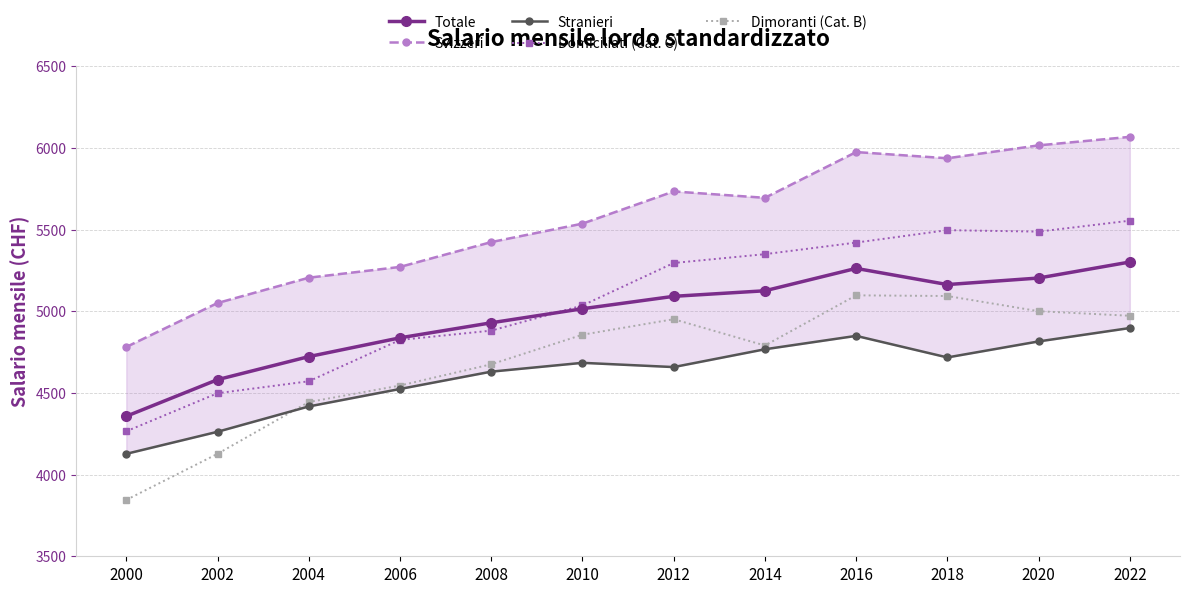

What are all the series names shown in the legend?

Totale, Svizzeri, Stranieri, Domiciliati (Cat. C), Dimoranti (Cat. B)